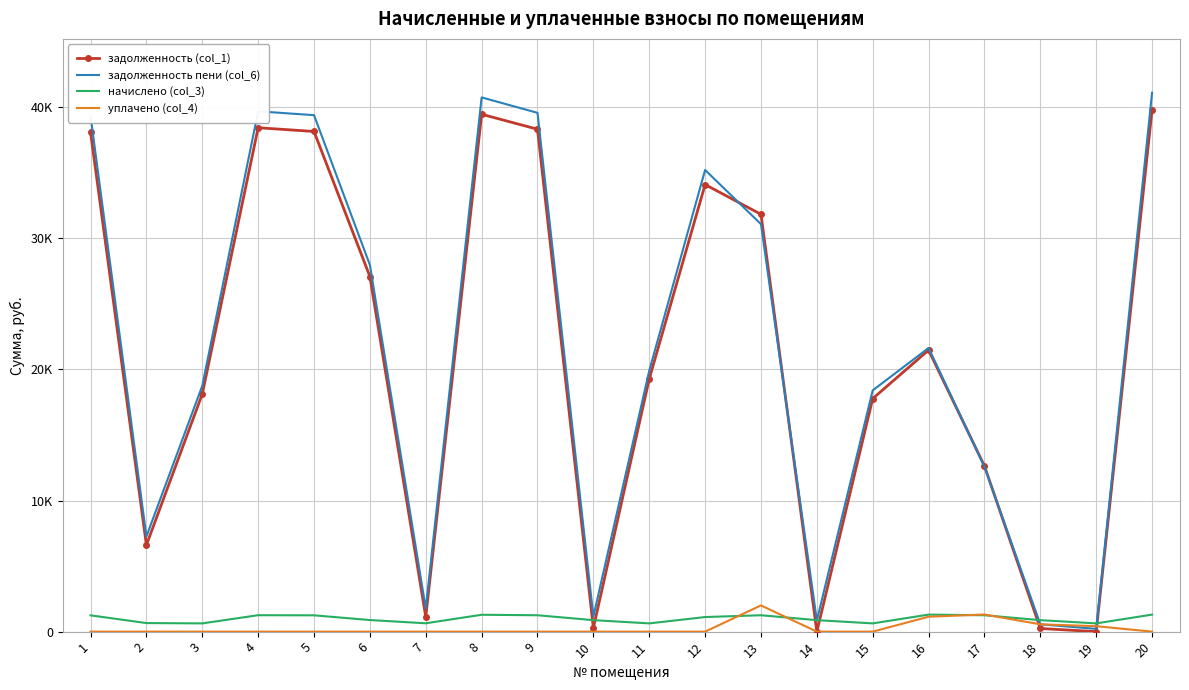

What are all the series names shown in the legend?

задолженность (col_1), задолженность пени (col_6), начислено (col_3), уплачено (col_4)